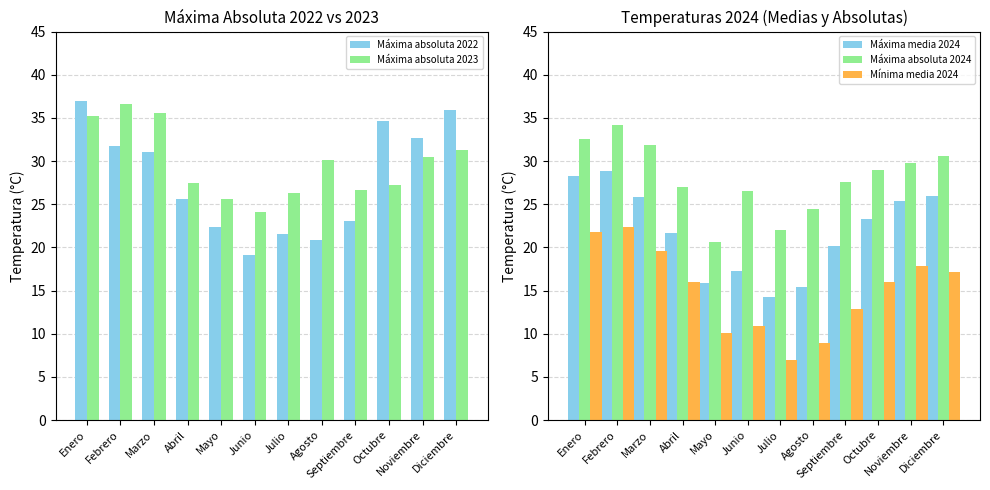

How many bars are there in total?

60